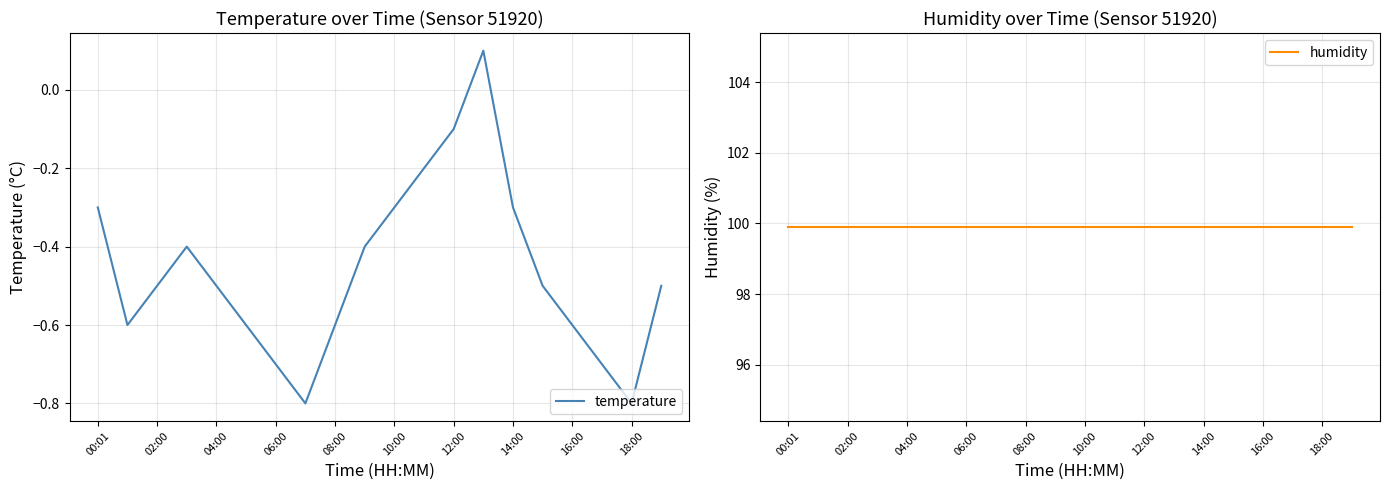

What value does the temperature series have at 18:00?

-0.8